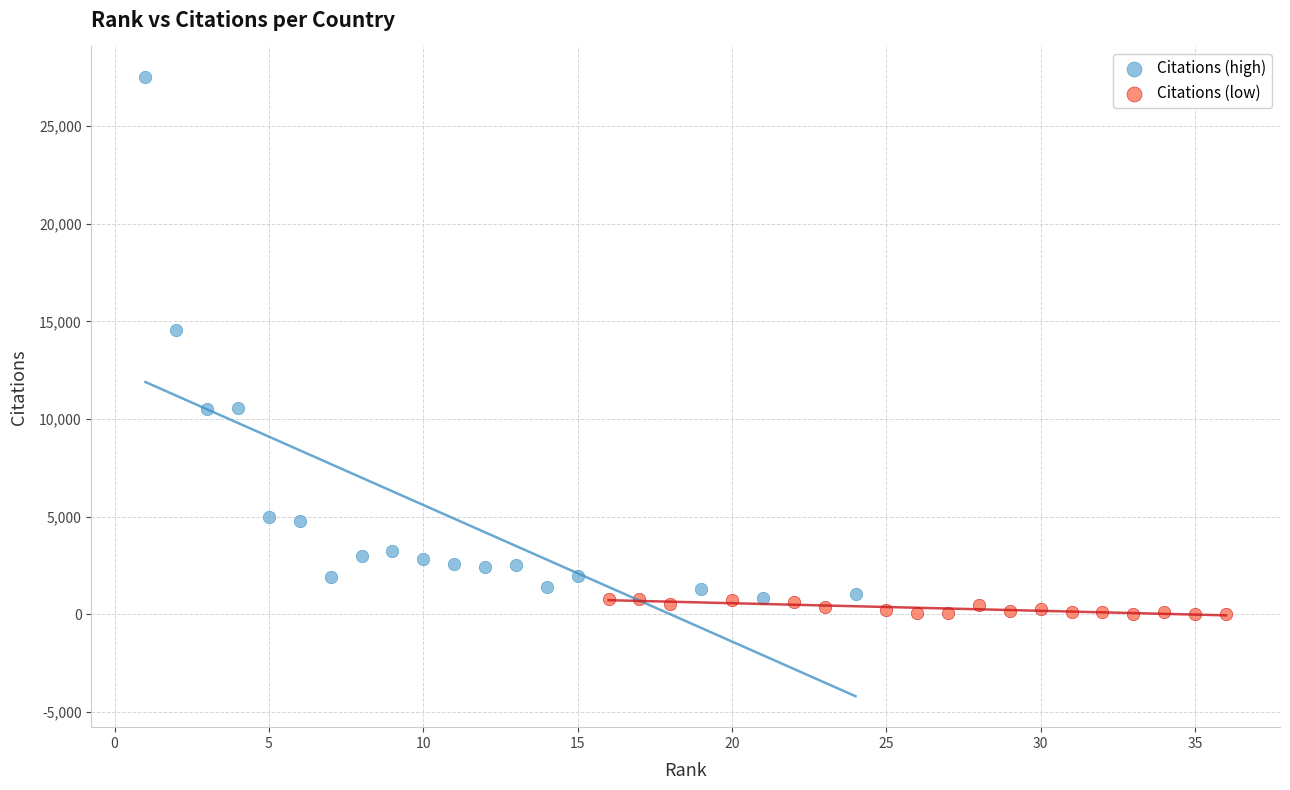

What are all the series names shown in the legend?

Citations (high), Citations (low)